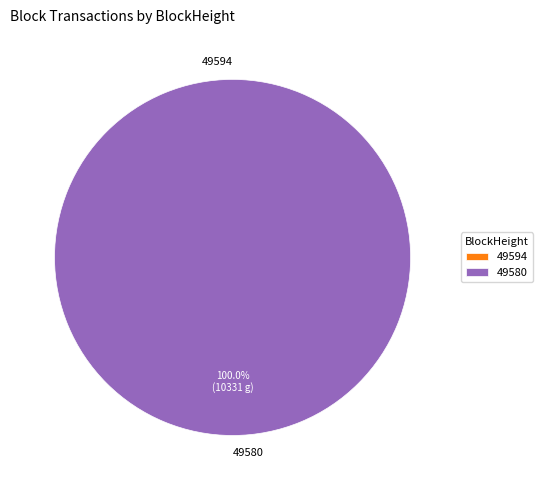

What is the smallest slice in the pie chart?

49594